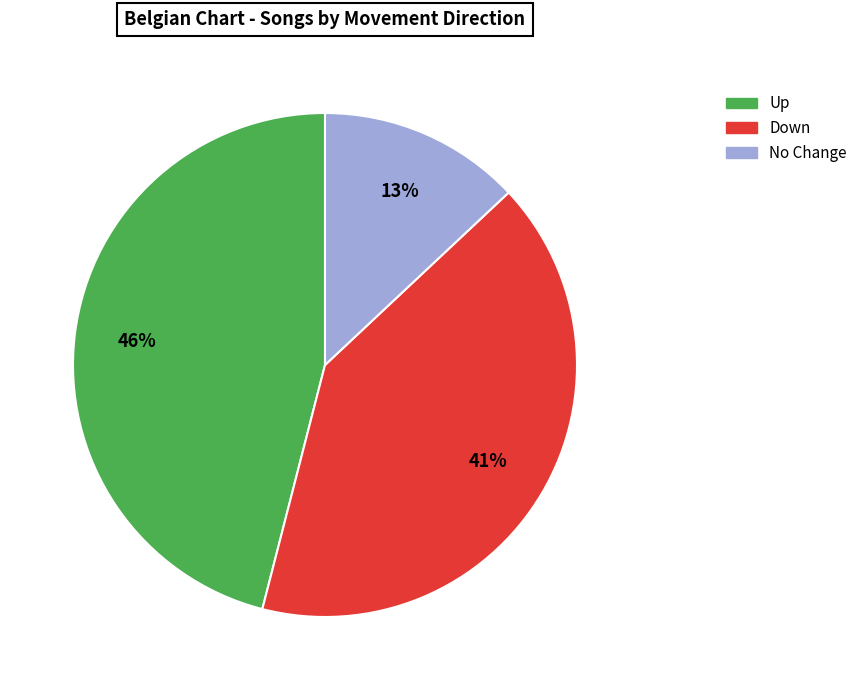

To the nearest percent, what is the difference between the largest and smallest slice percentages?

33%